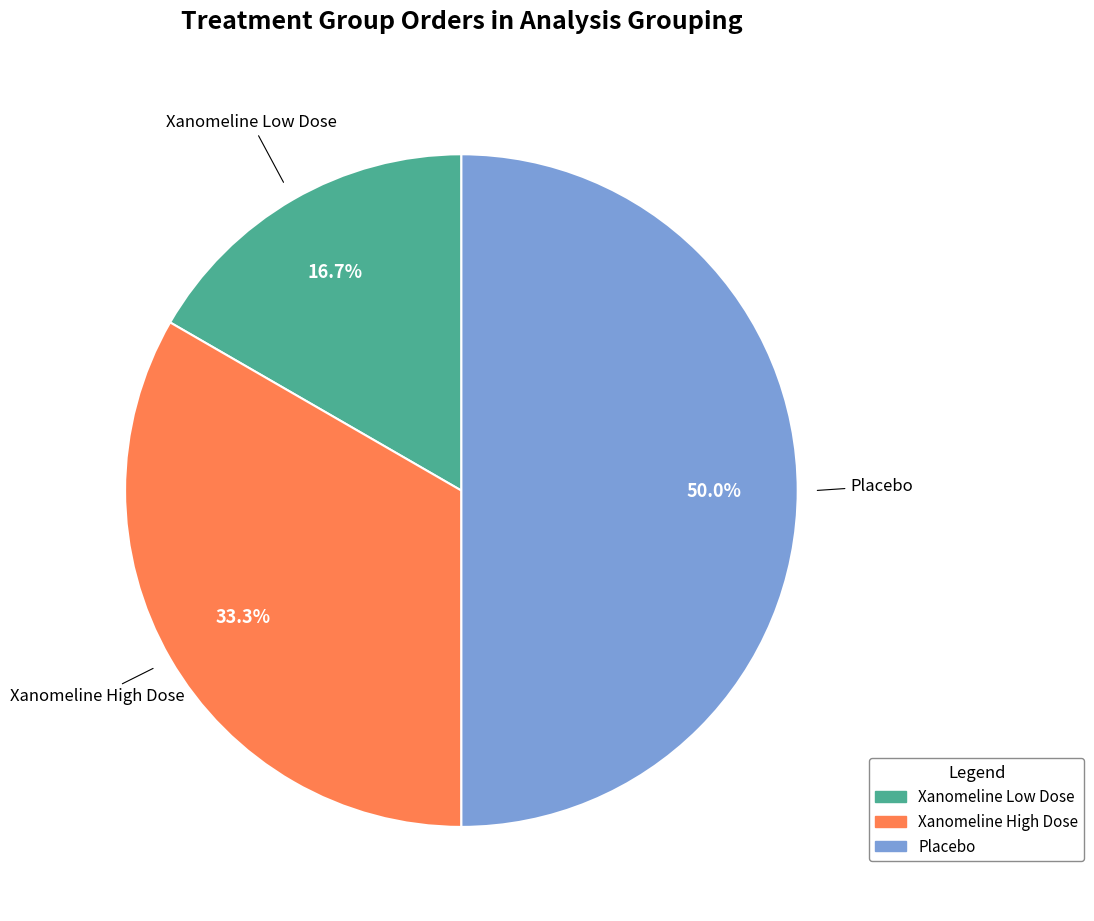

Combined, do Placebo and Xanomeline High Dose account for over 50%?

Yes